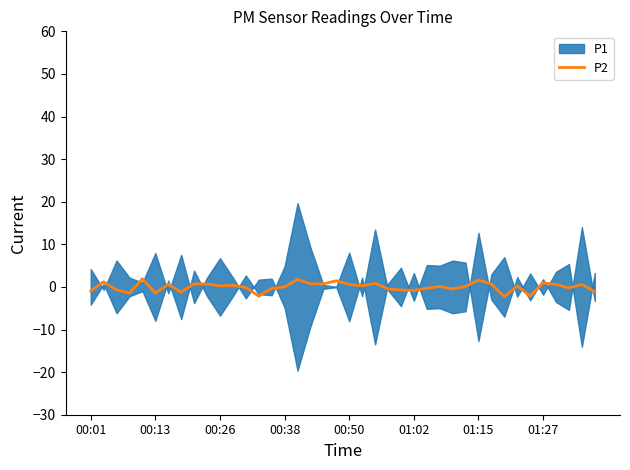

What is the change in value from 17 to 35?

+0.2